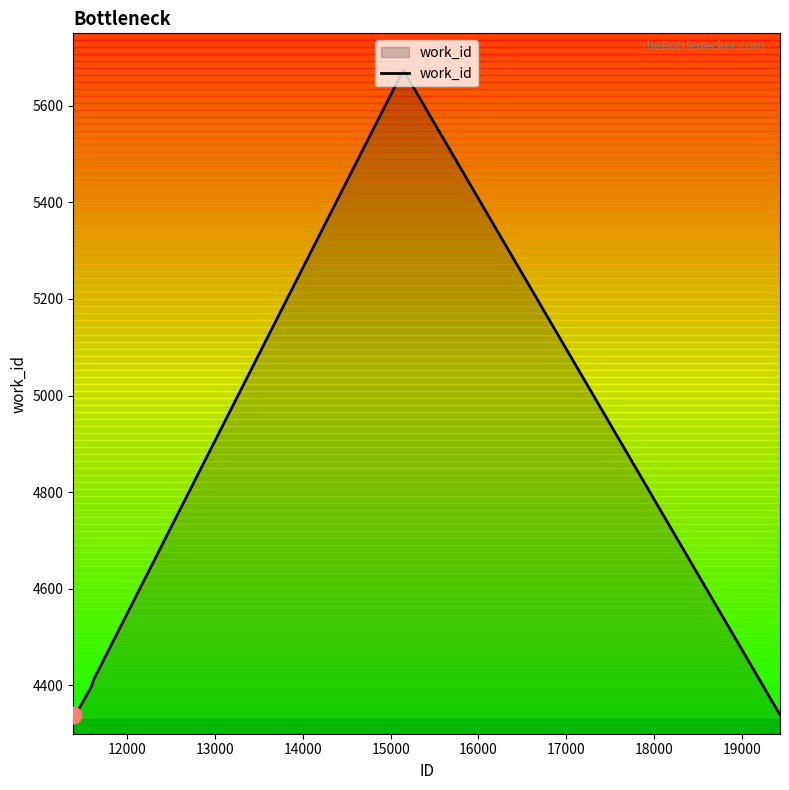

What is the smallest value displayed?

4339